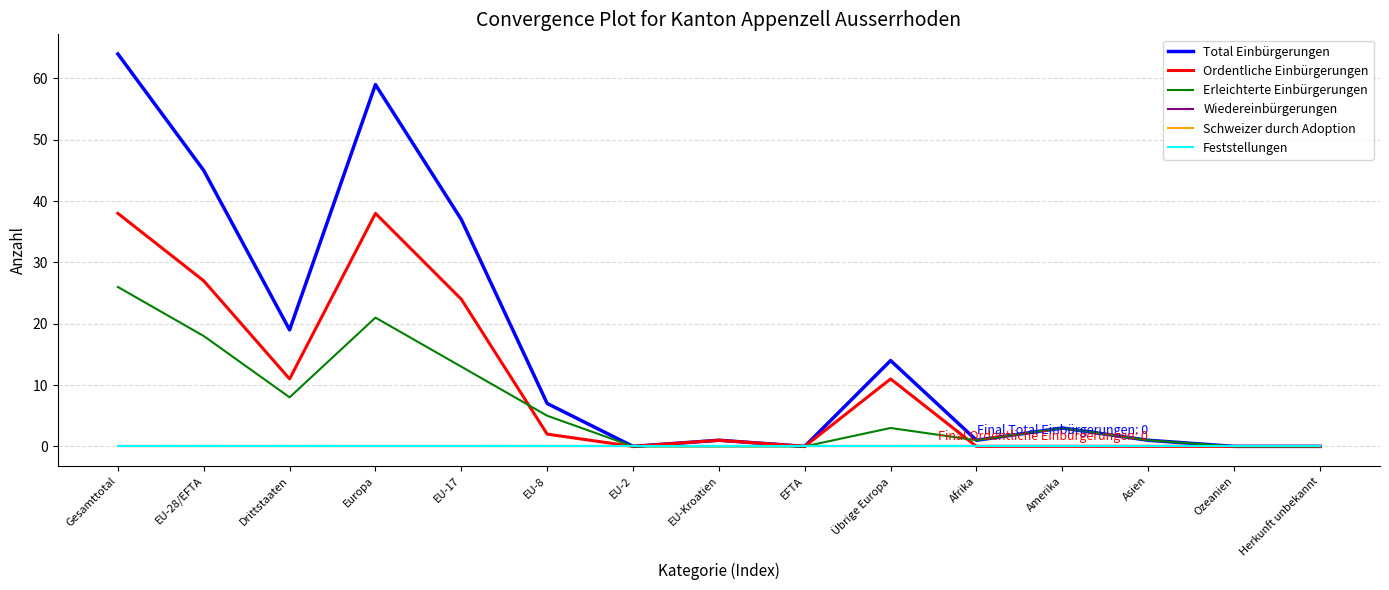

Rank the series by their maximum value, from highest to lowest.

Total Einbürgerungen, Ordentliche Einbürgerungen, Erleichterte Einbürgerungen, Wiedereinbürgerungen, Schweizer durch Adoption, Feststellungen